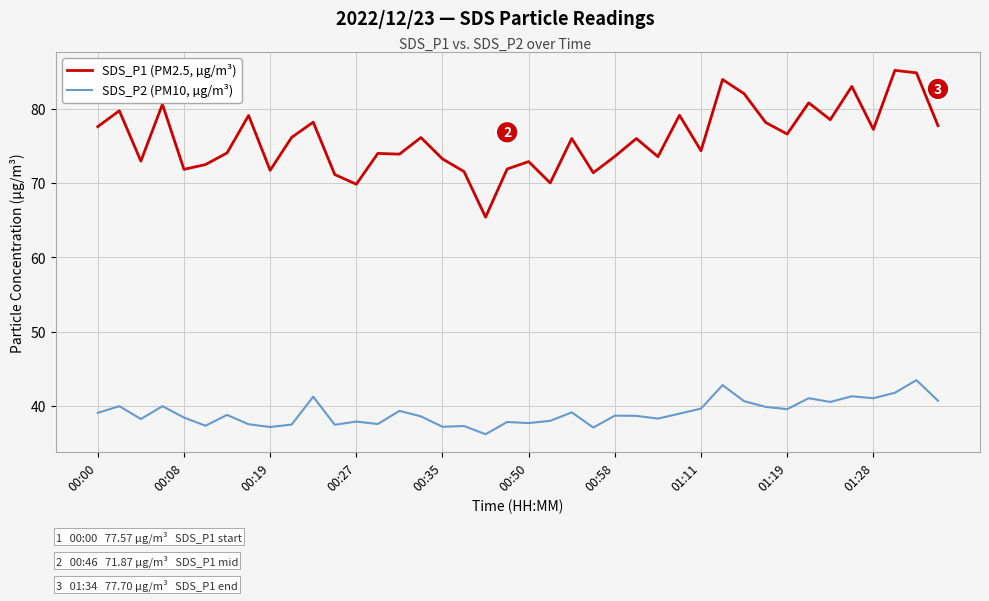

True or false: SDS_P2 (PM10, µg/m³) and SDS_P1 (PM2.5, µg/m³) intersect in this chart.

False